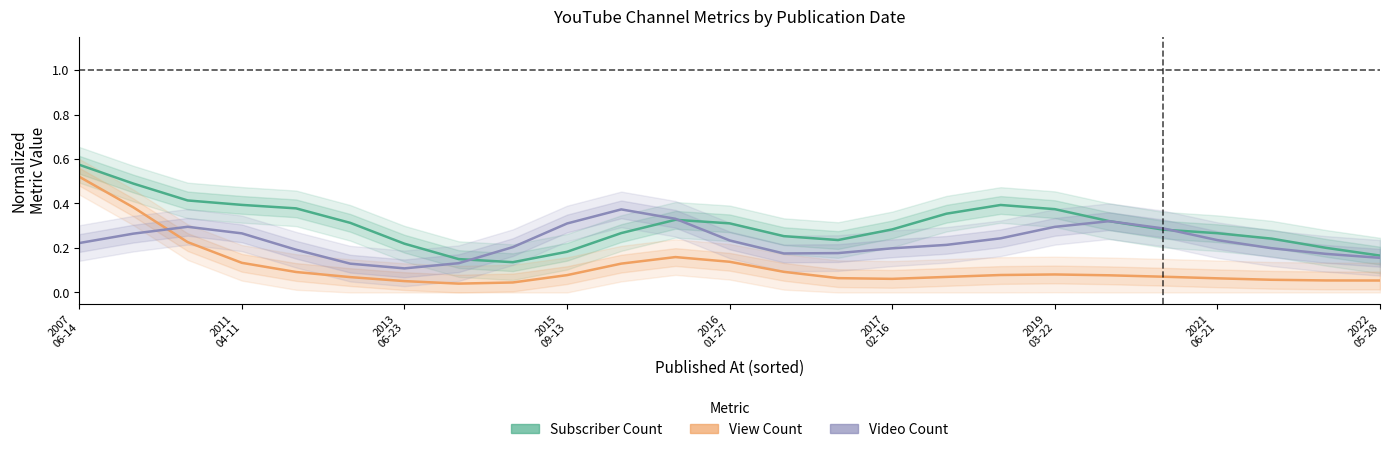

What is the difference between the highest and lowest values at 16?

0.3